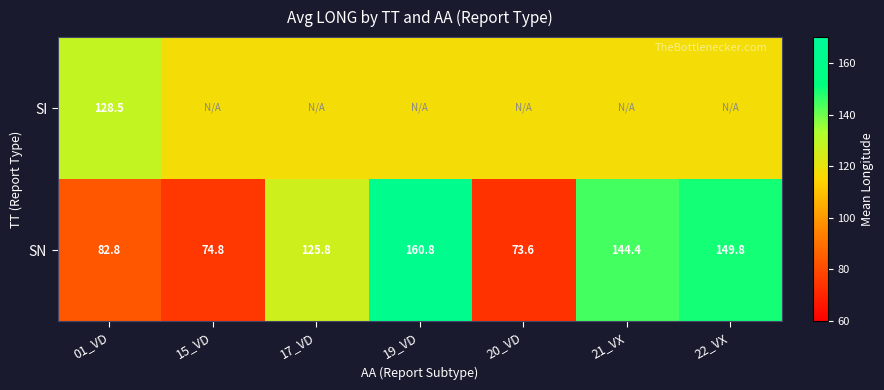

At 01_VD, list the series in order from largest to smallest.

SI, SN